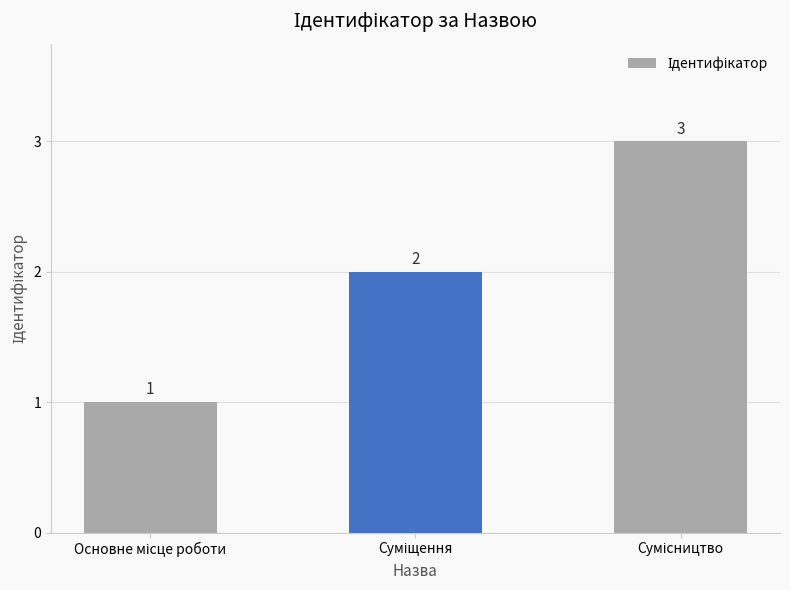

What is the maximum value shown in the chart?

3